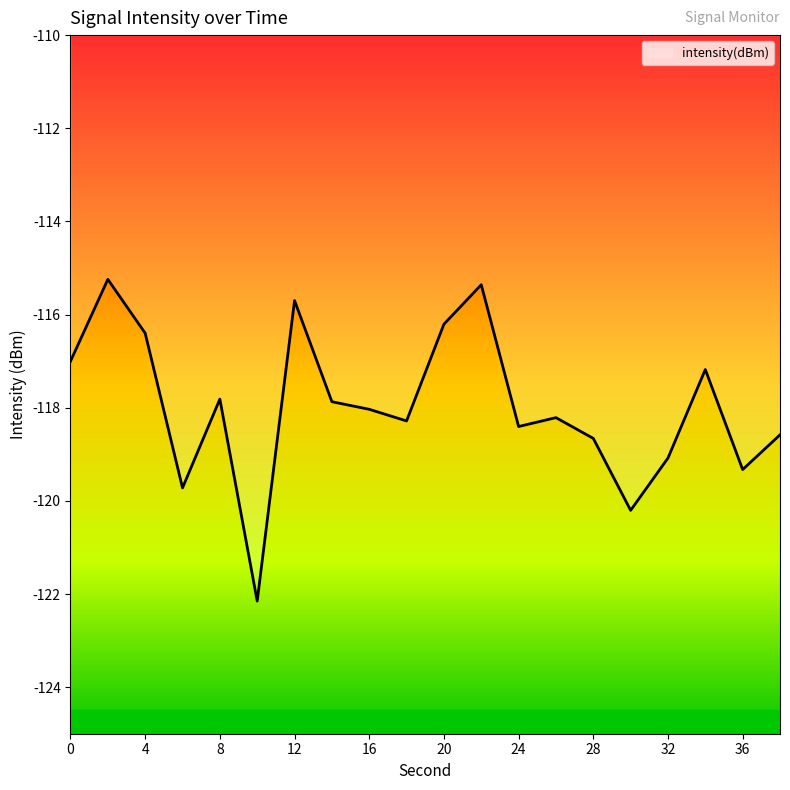

What is the smallest value displayed?

-122.2